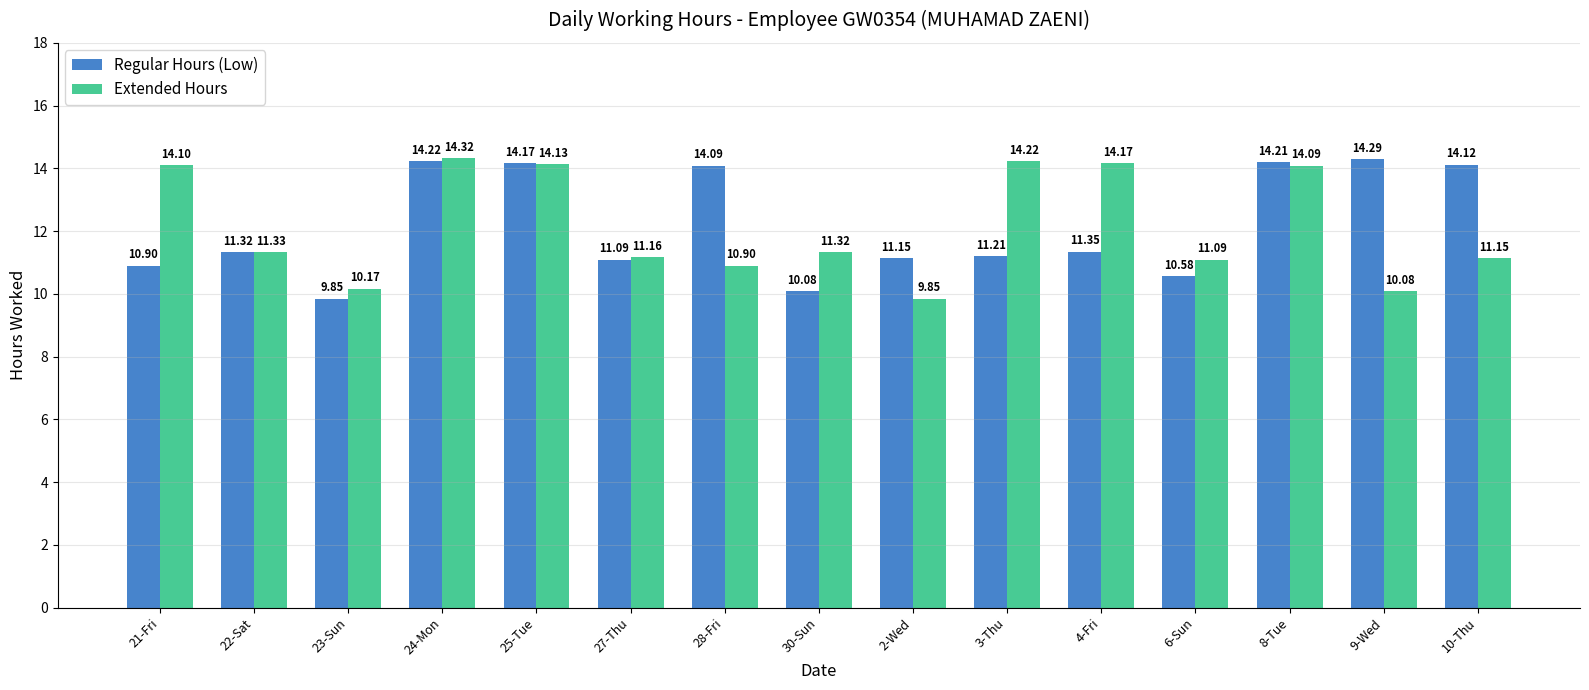

What are all the series names shown in the legend?

Regular Hours (Low), Extended Hours